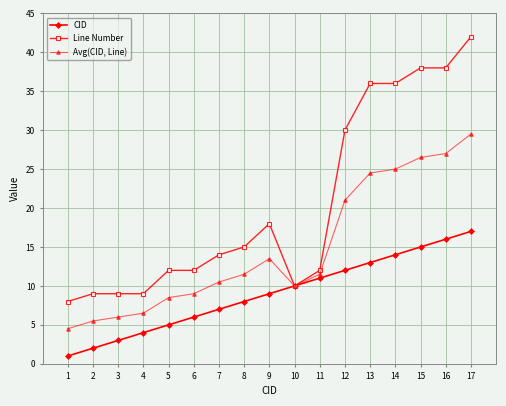

How many lines are shown in the chart?

3